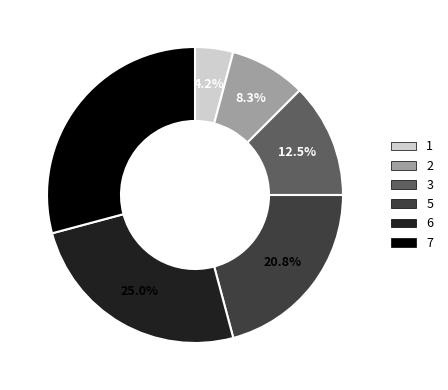

Do 3 and 6 together represent more than half of the pie?

No